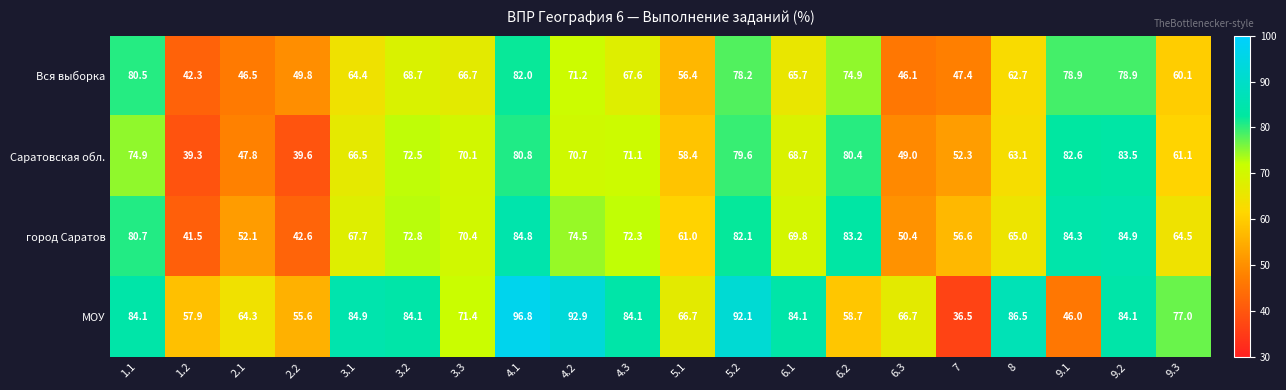

Which label corresponds to the smallest value in the chart?

7